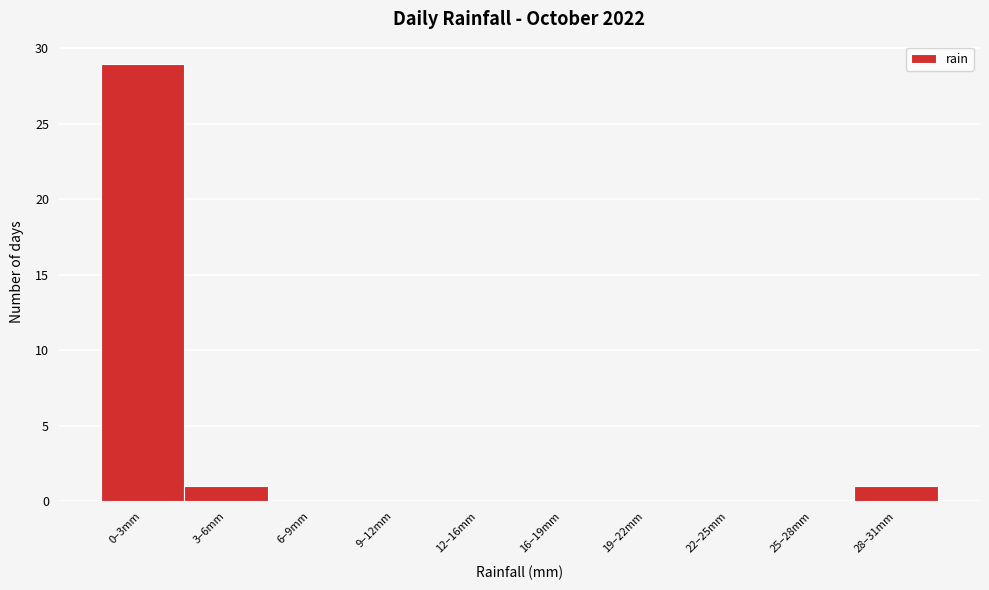

Reading left to right, transcribe all the data shown in this chart.

0–3mm=29	3–6mm=1	6–9mm=0	9–12mm=0	12–16mm=0	16–19mm=0	19–22mm=0	22–25mm=0	25–28mm=0	28–31mm=1